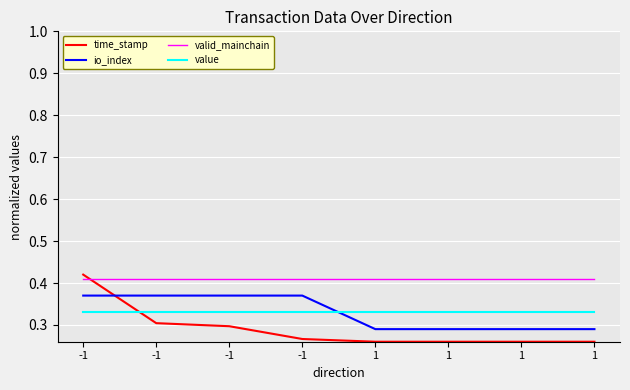

At how many categories does at least one series exceed 0?

8